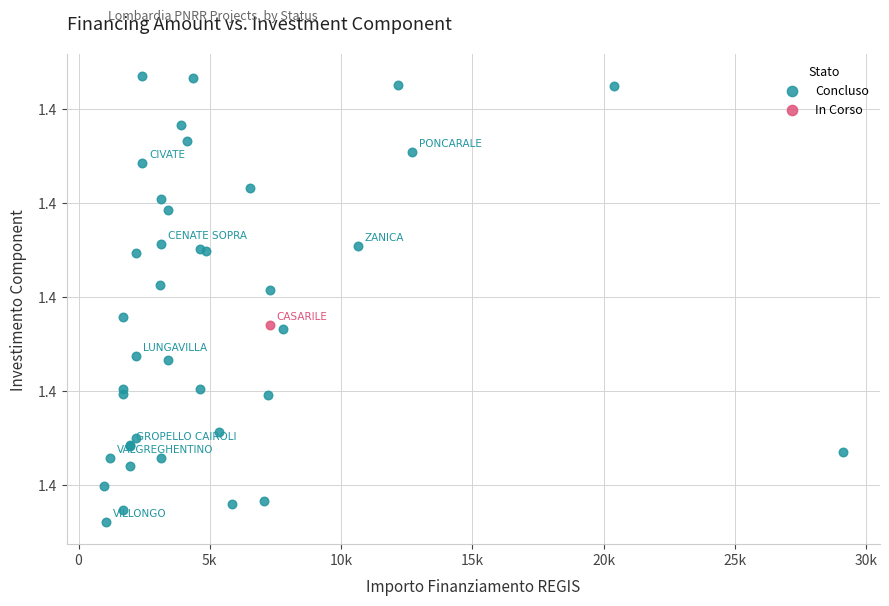

What are all the series names shown in the legend?

Concluso, In Corso